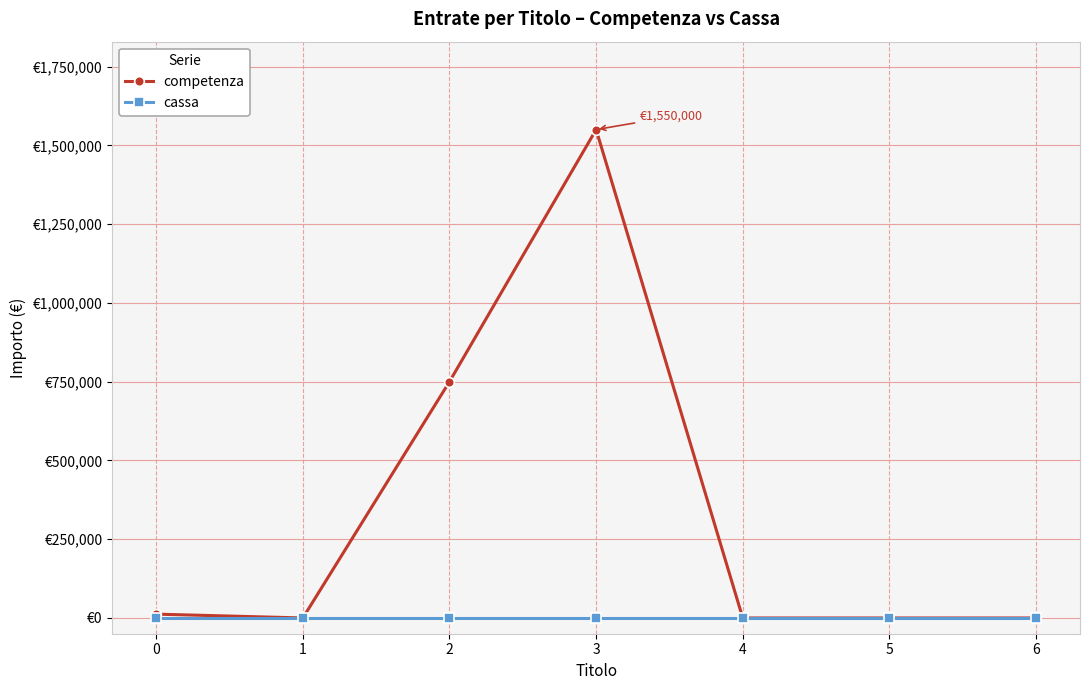

At how many categories does at least one series exceed 800442?

1